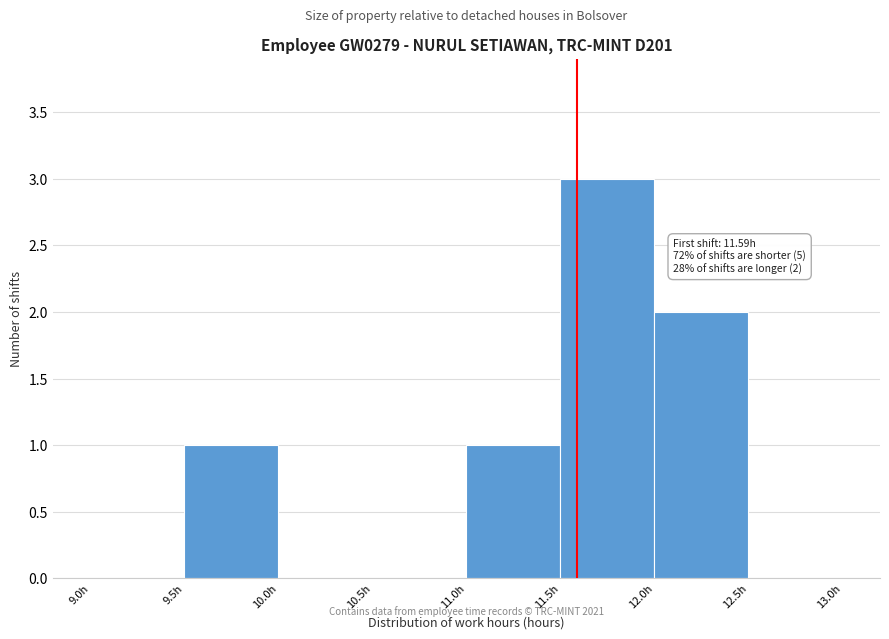

Over which range of the x-axis is the bar tallest?

11.5 to 12.0